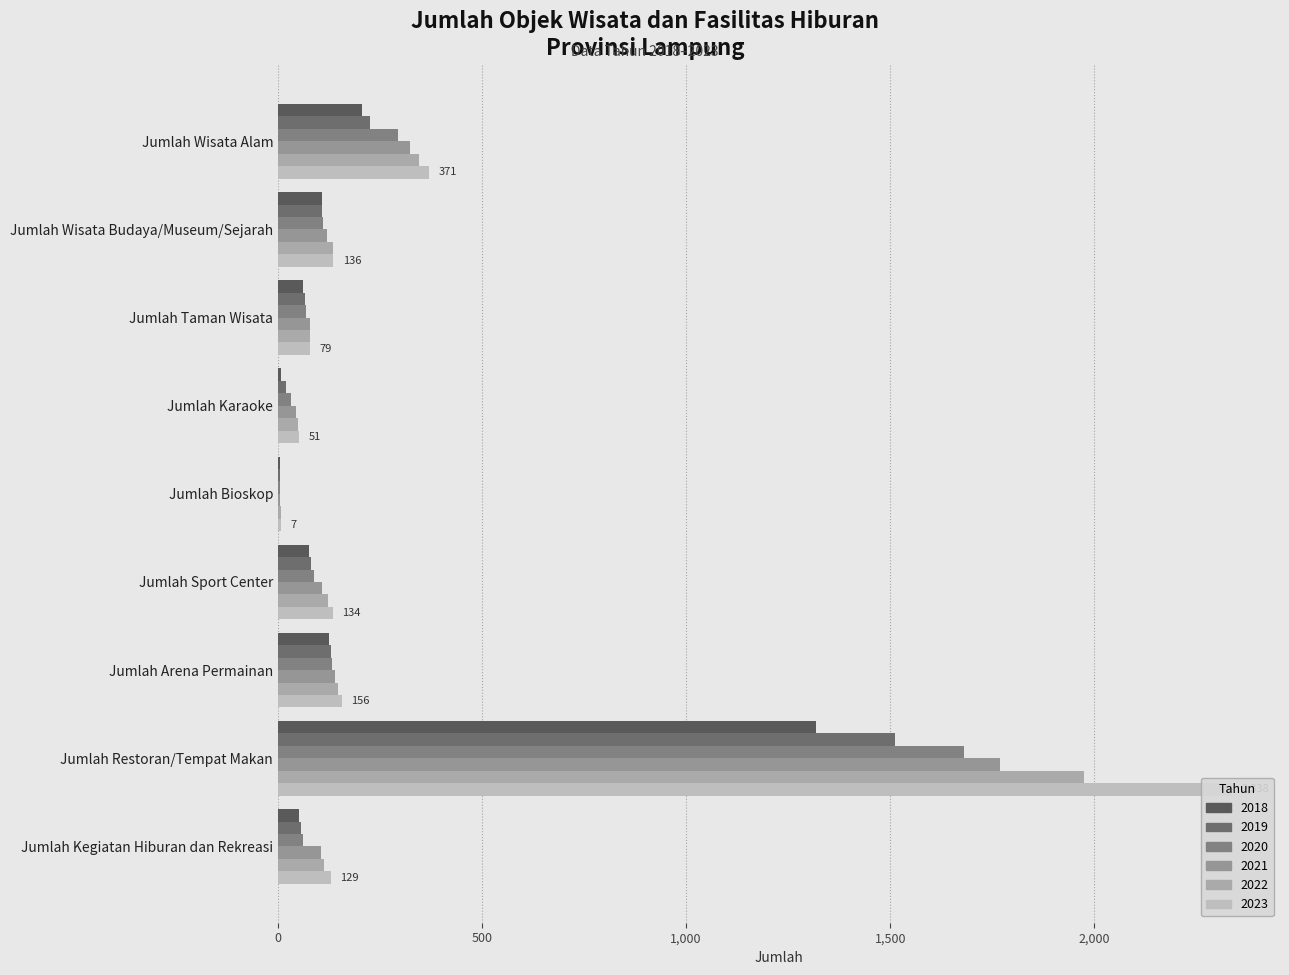

Which series has the largest total across all categories?

2023